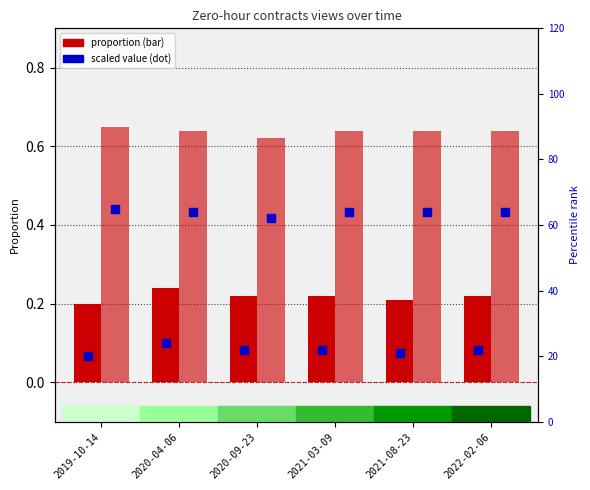

At how many categories does at least one series exceed 8?

6